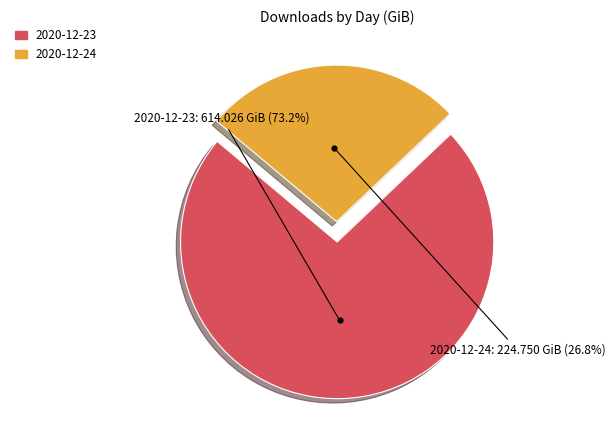

Which slice is the largest?

2020-12-23